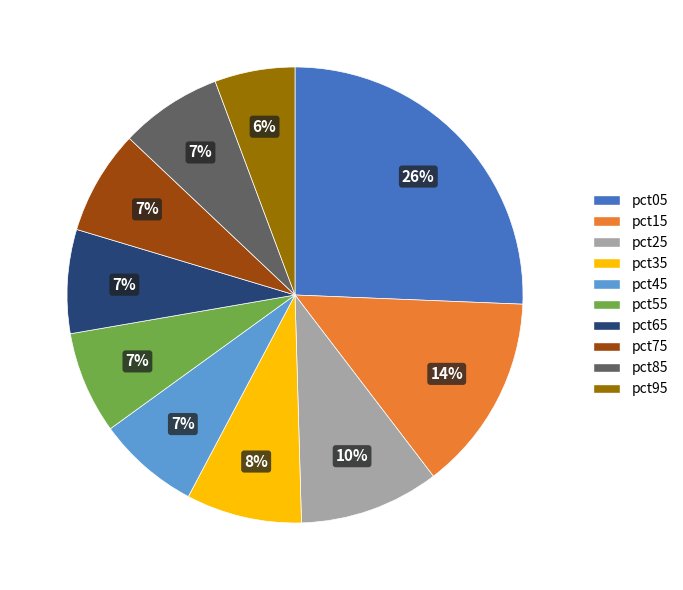

What percentage is the pct65 slice, to the nearest percent?

7%